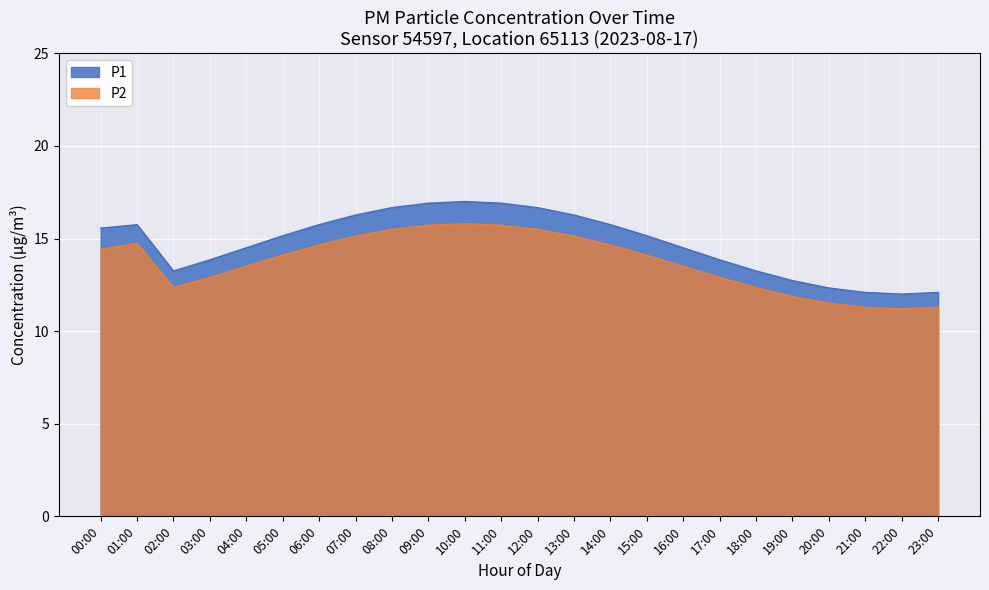

True or false: P2 and P1 cross at least once.

False